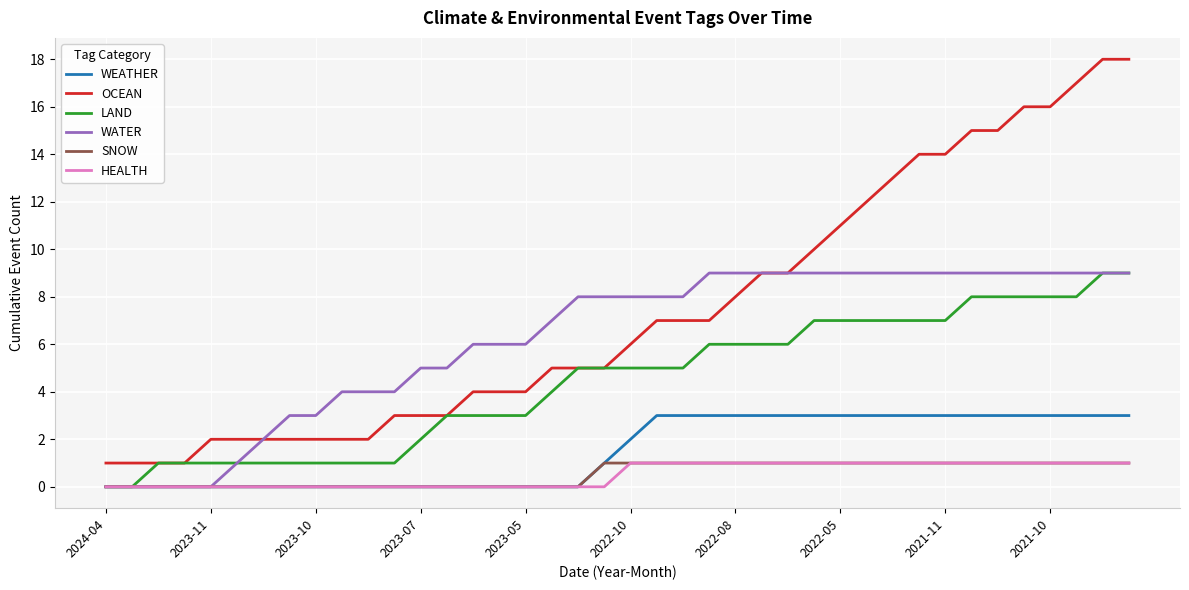

What is the maximum value shown in the chart?

18